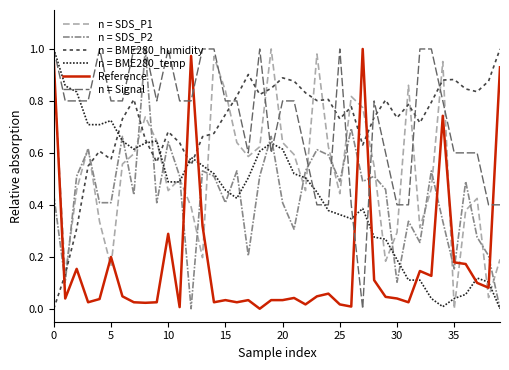

Which series ends up on top after the final intersection of Reference and n = Signal?

Reference